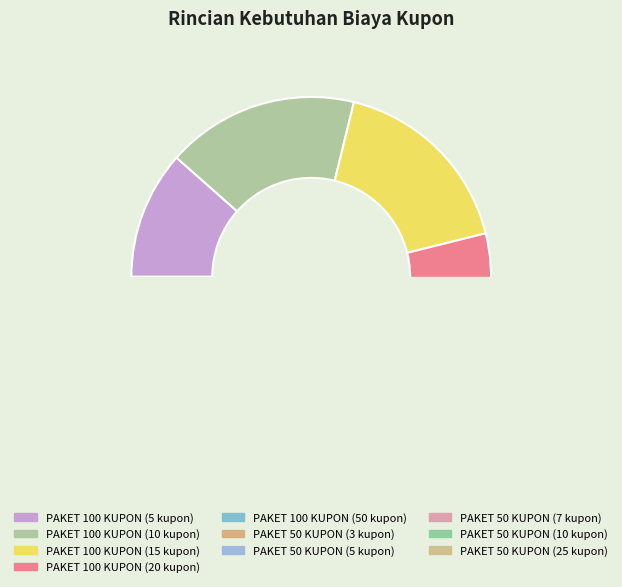

Which slice is the largest?

PAKET 100 KUPON (10 kupon)